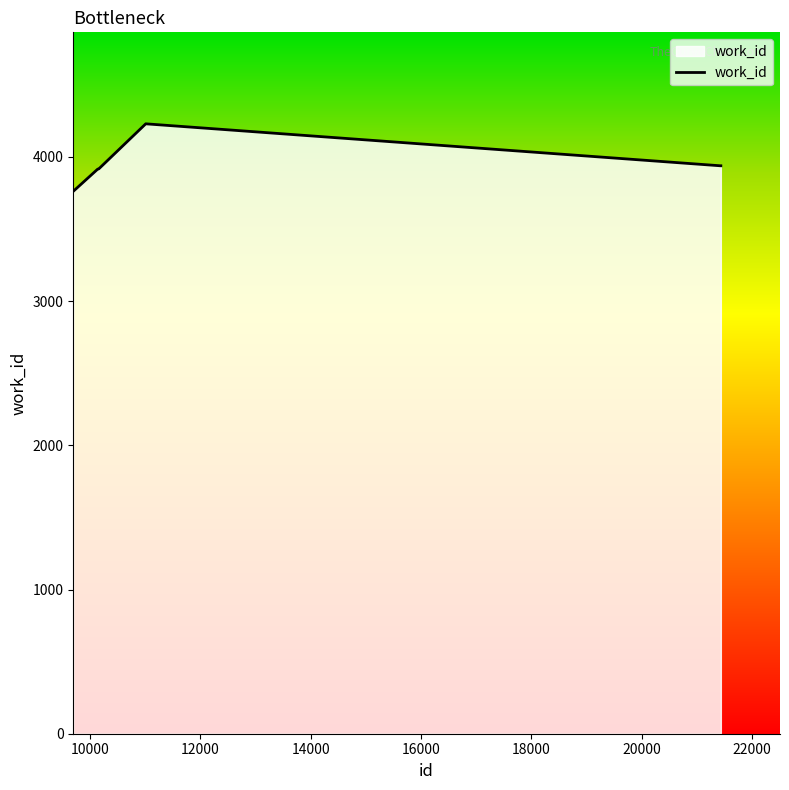

What is the difference between the maximum and second lowest values?

314